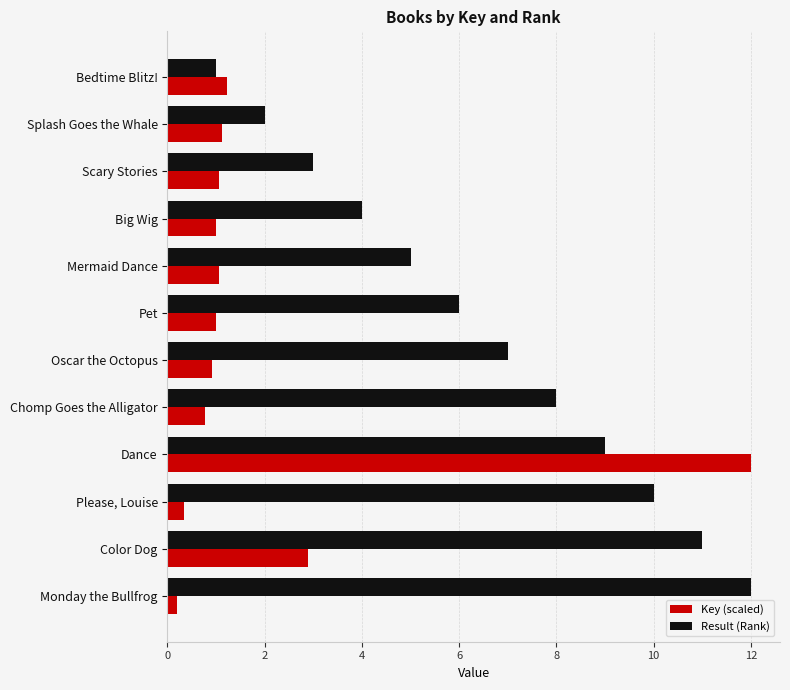

List the labels in order of Key (scaled) value, largest first.

Dance, Color Dog, Bedtime Blitz!, Splash Goes the Whale, Mermaid Dance, Scary Stories, Big Wig, Pet, Oscar the Octopus, Chomp Goes the Alligator, Please, Louise, Monday the Bullfrog